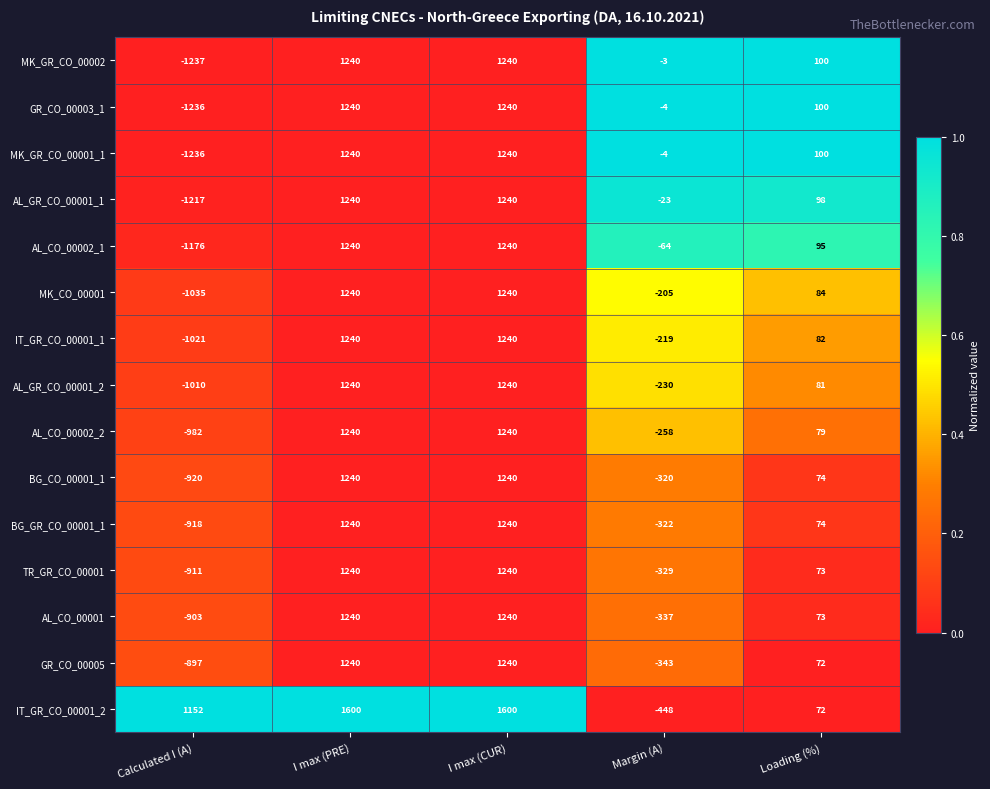

How many data points does each series have?

5